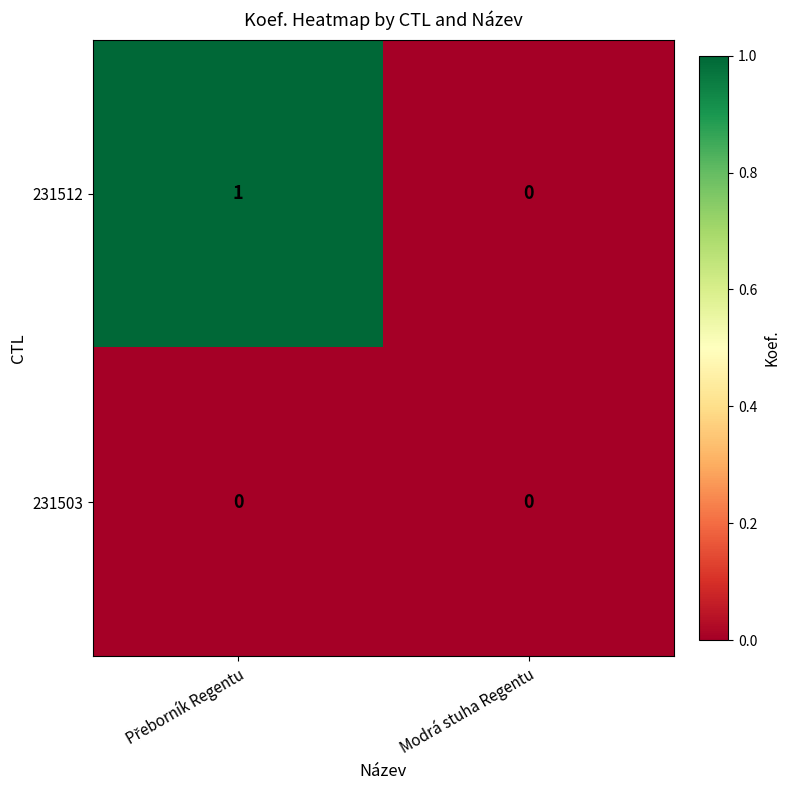

Which category has the lowest value in the 231512 series?

Modrá stuha Regentu